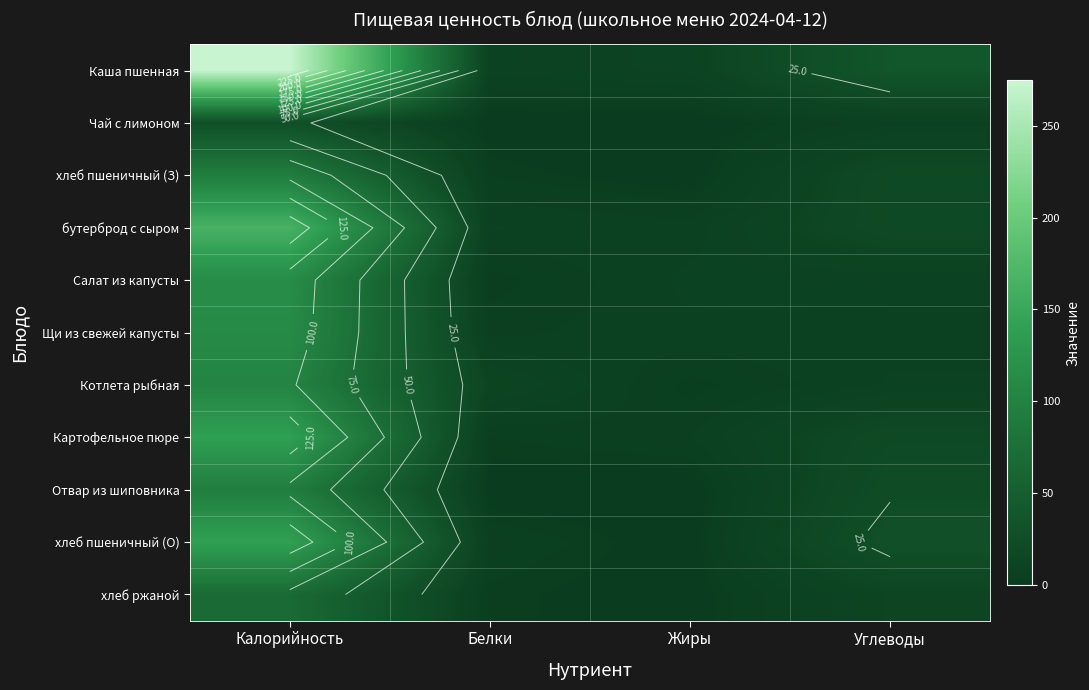

The value of хлеб ржаной at Калорийность is 122.8. True or false?

False